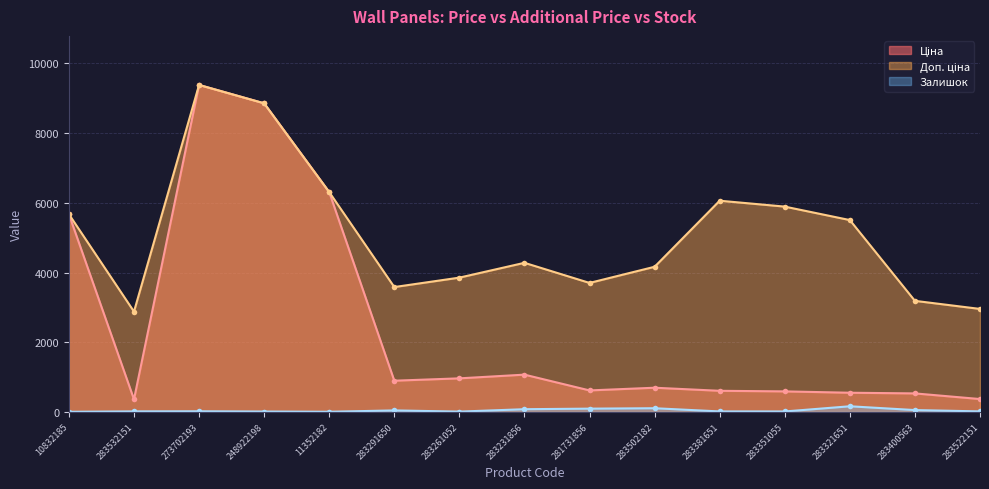

Which series has the largest total across all categories?

Доп. ціна